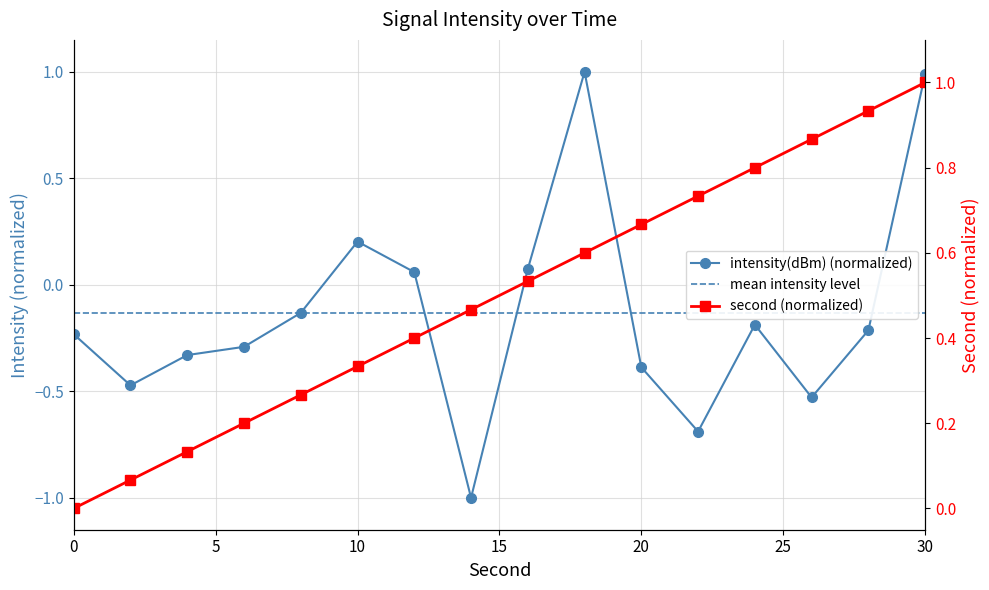

Where is intensity(dBm) nearest to the value 0?

12